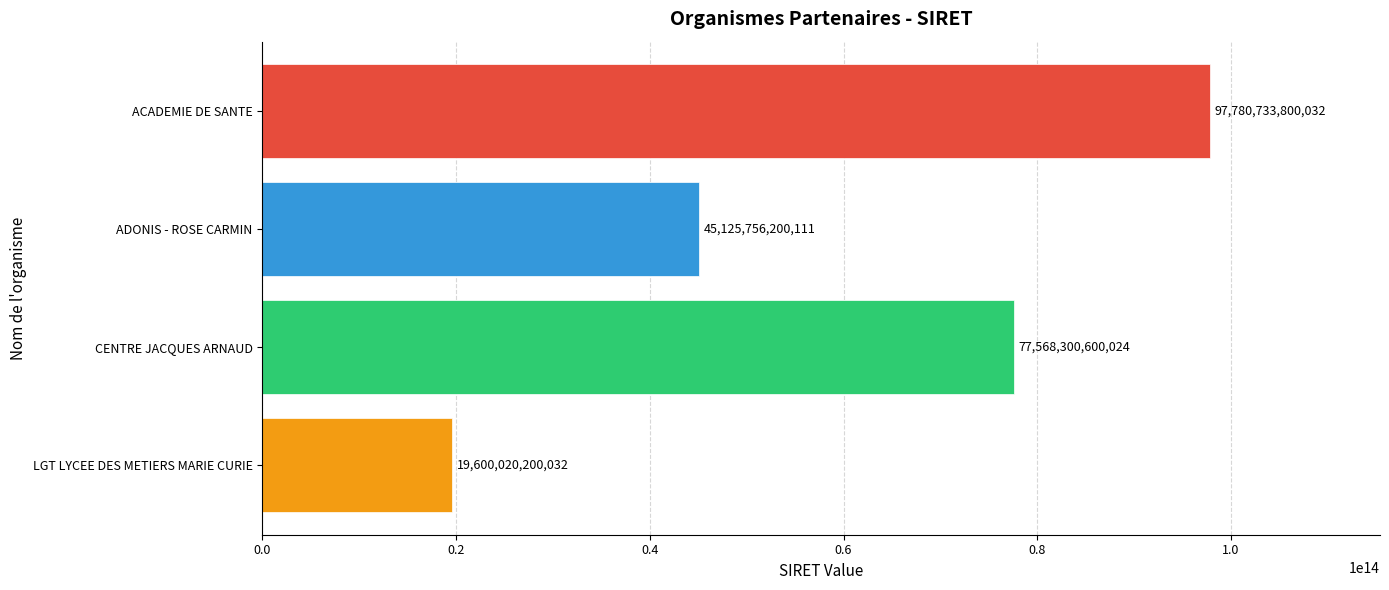

What is the difference between the values at CENTRE JACQUES ARNAUD and ACADEMIE DE SANTE?

20212433200008